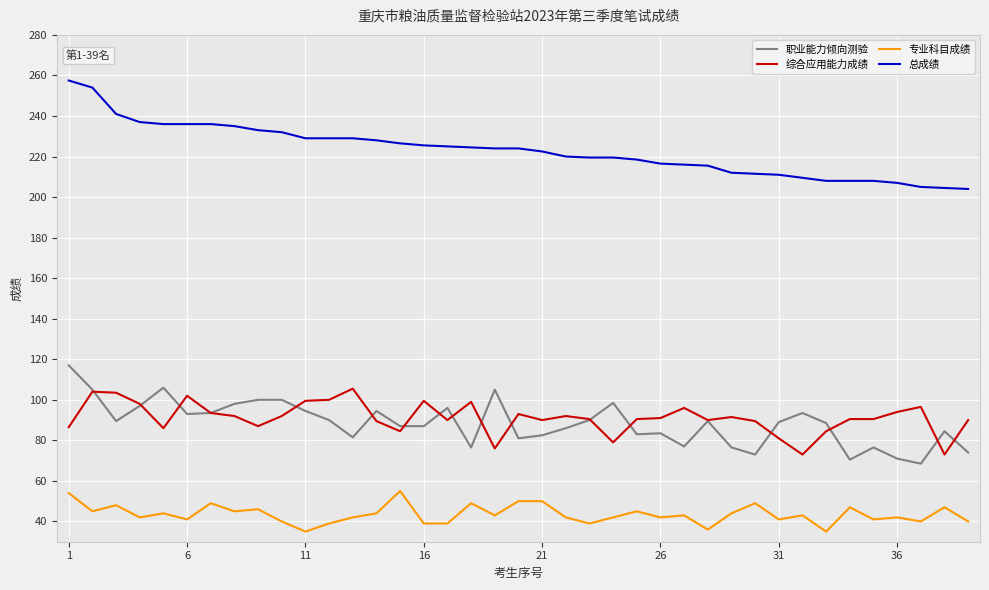

Which series has the largest total across all categories?

总成绩